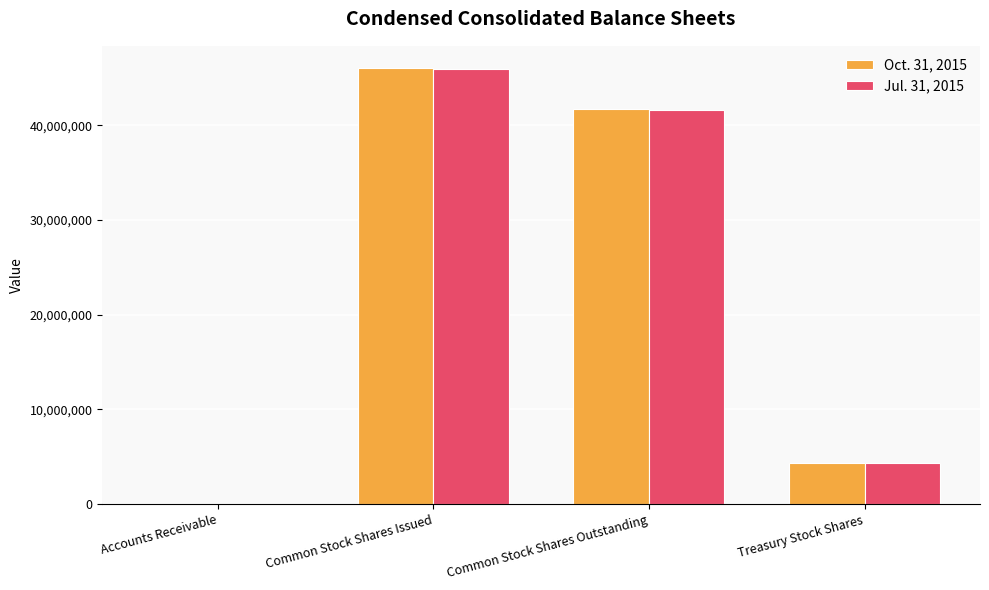

Reading left to right, what are all the values shown in this chart?

Oct. 31, 2015: Accounts Receivable=2252	Common Stock Shares Issued=46074555	Common Stock Shares Outstanding=41708047	Treasury Stock Shares=4366508
Jul. 31, 2015: Accounts Receivable=2092	Common Stock Shares Issued=45913154	Common Stock Shares Outstanding=41604359	Treasury Stock Shares=4308795